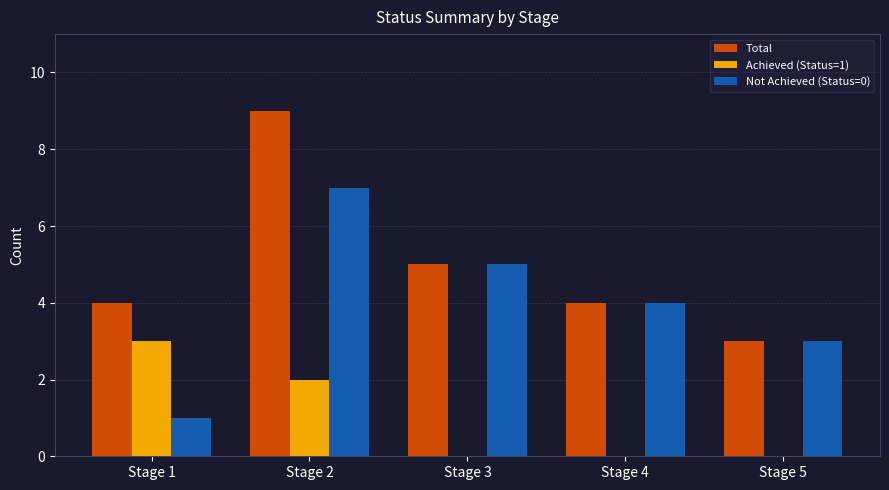

At which label is Total closest to 6?

Stage 3